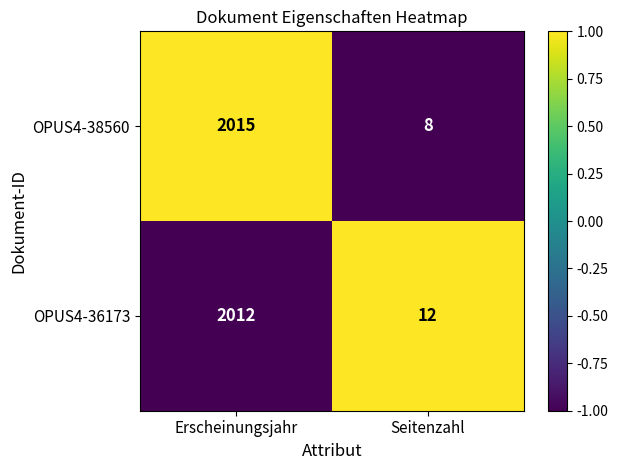

The value of OPUS4-38560 at Erscheinungsjahr is 2015. True or false?

True